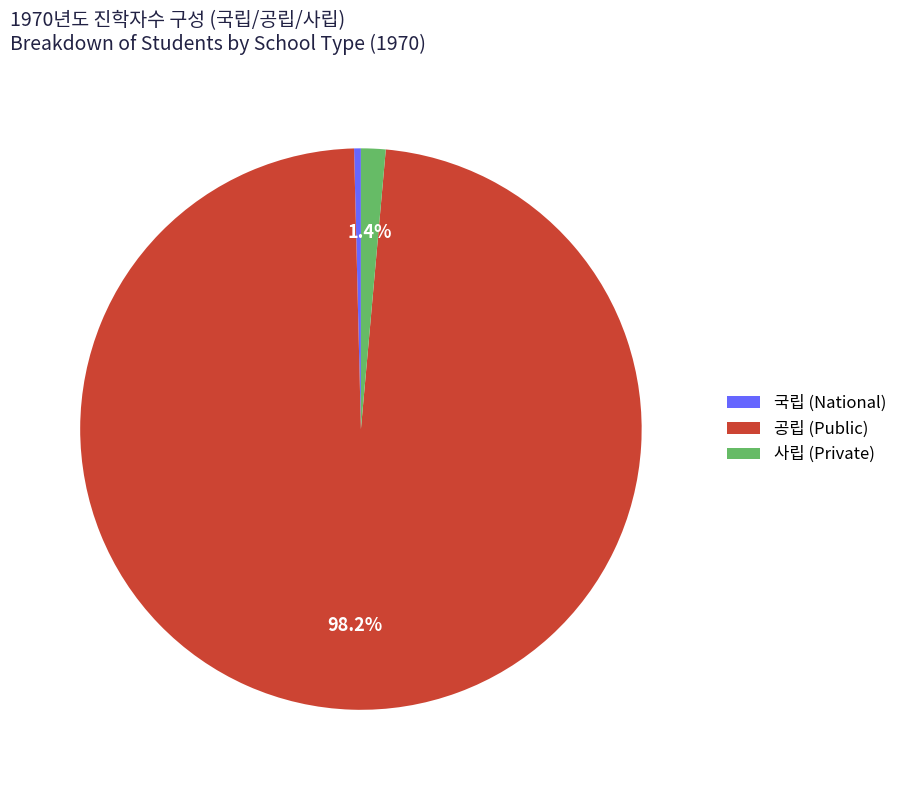

How many segments does this pie chart have?

3